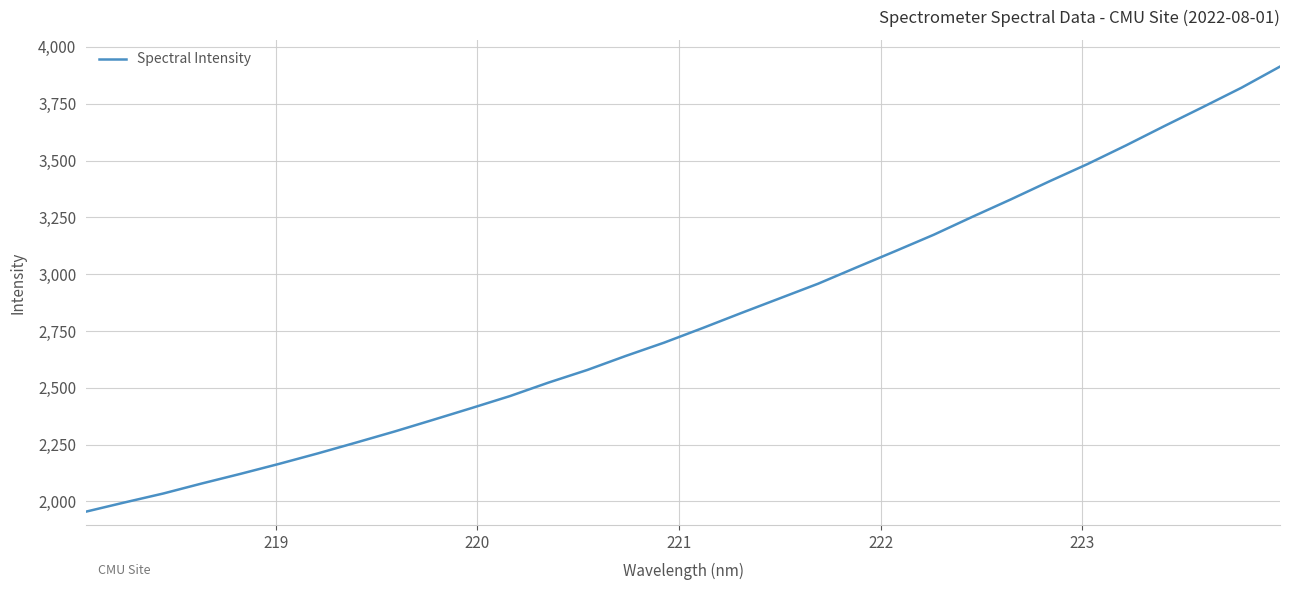

What is the difference between the maximum and minimum values?

1958.6